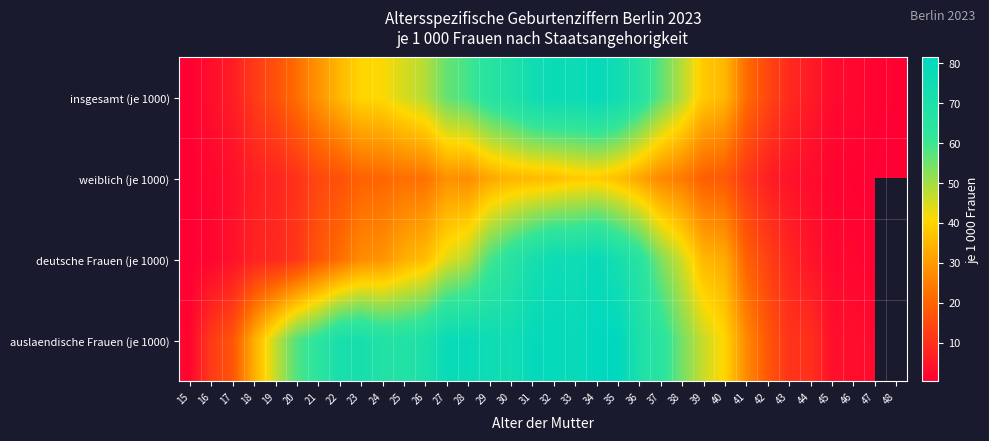

At which label is weiblich (je 1000) closest to 19?

39